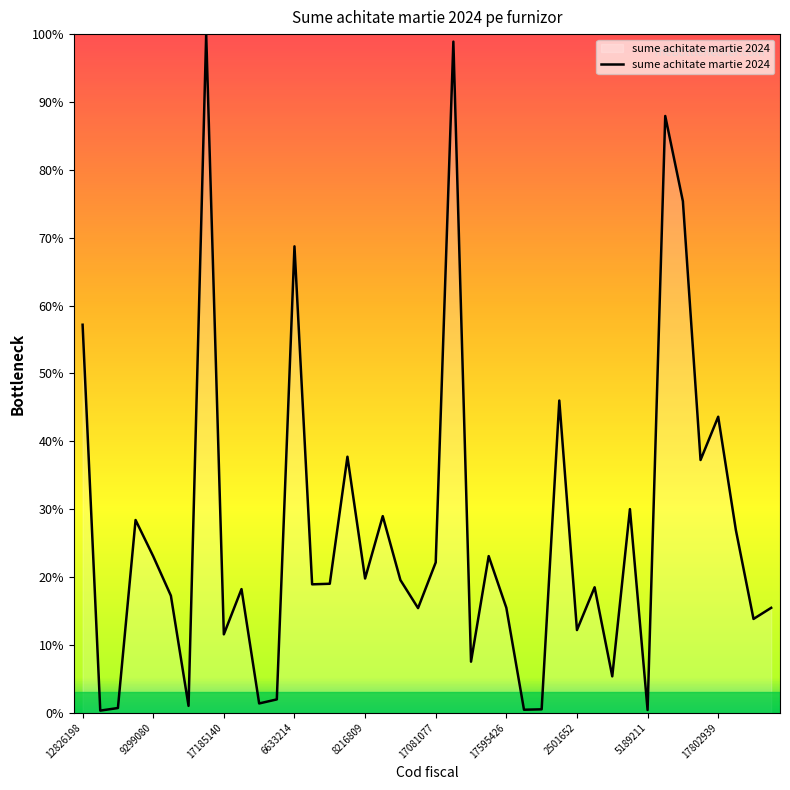

Count the number of data series in this chart.

1